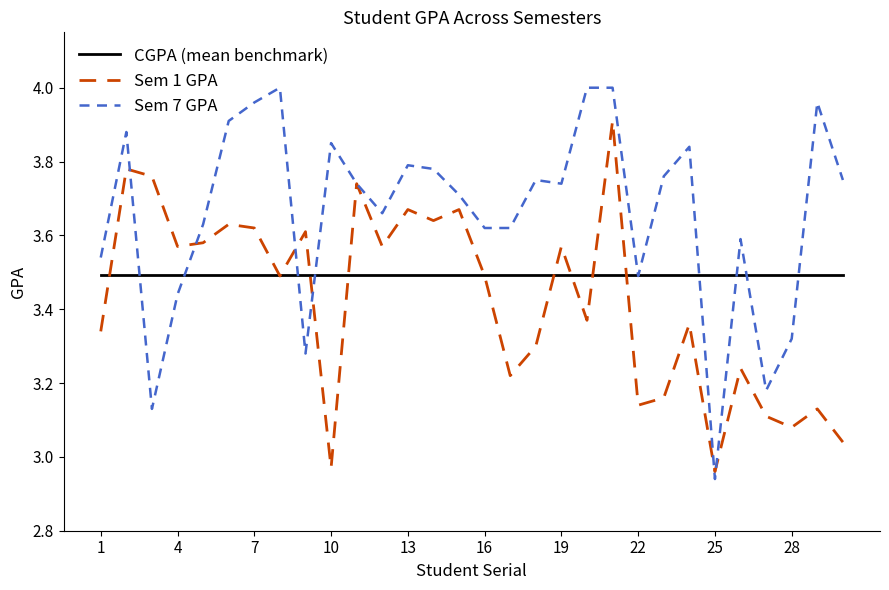

Which series has the largest range (max minus min)?

Sem 7 GPA